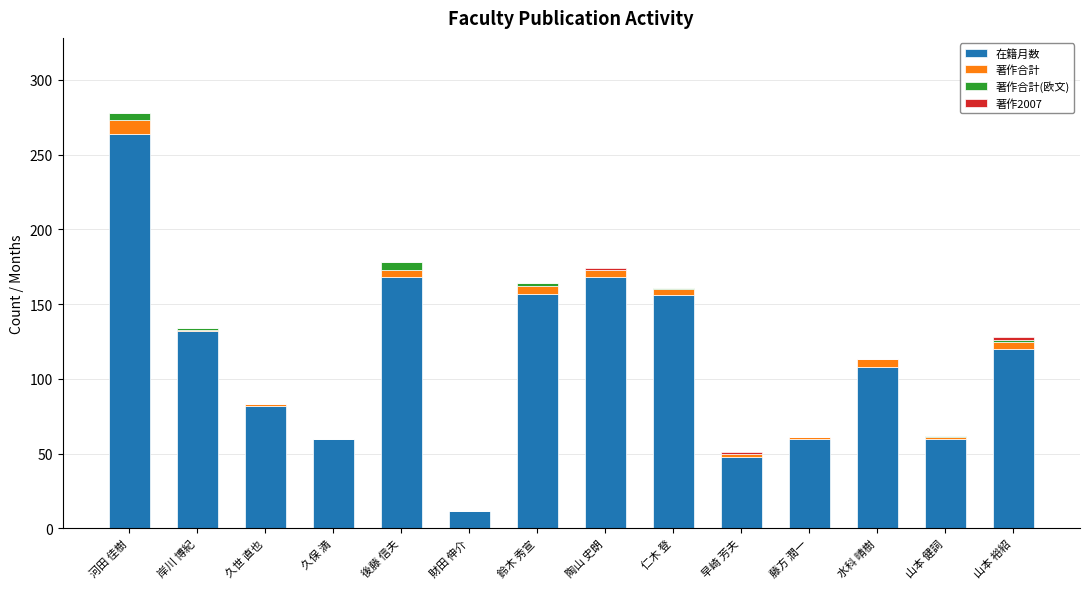

What is the sum of all 在籍月数 values?

1595